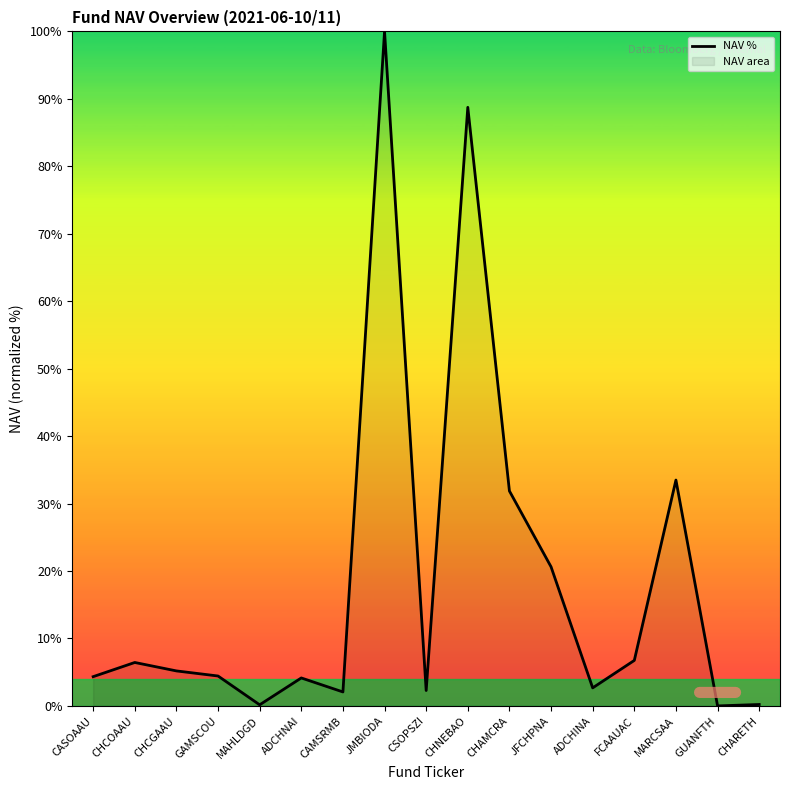

The chart shows a value of 20.6 at JFCHPNA. True or false?

True